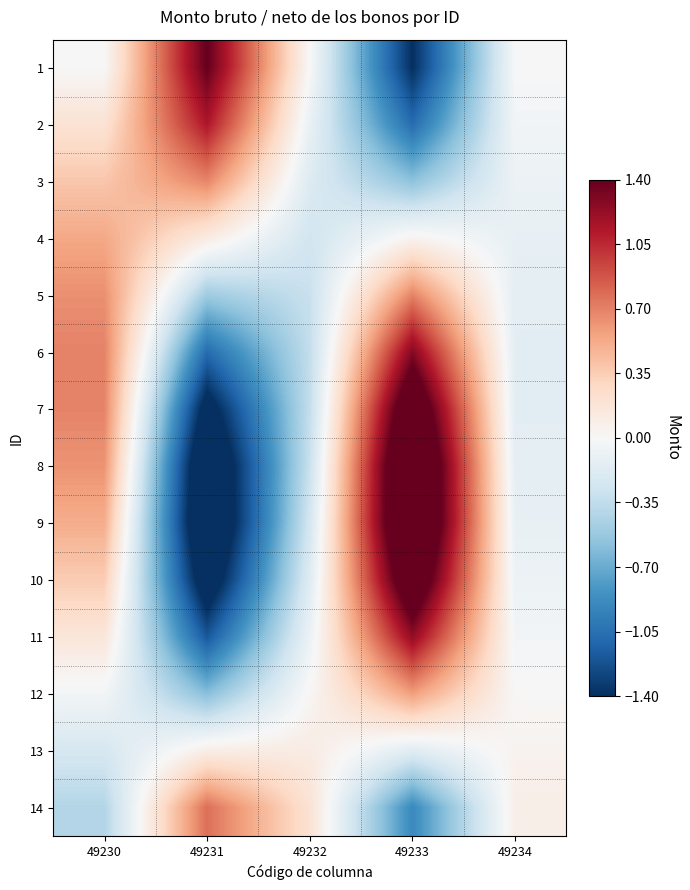

Reading left to right, extract all data points from this chart.

1: 49230=0.0	49231=1.4	49232=0.0	49233=-1.4	49234=-0.0
2: 49230=0.2	49231=1.1	49232=-0.1	49233=-1.1	49234=-0.0
3: 49230=0.4	49231=0.7	49232=-0.2	49233=-0.6	49234=-0.1
4: 49230=0.5	49231=0.1	49232=-0.3	49233=0.0	49234=-0.1
5: 49230=0.6	49231=-0.5	49232=-0.3	49233=0.7	49234=-0.1
6: 49230=0.7	49231=-1.1	49232=-0.3	49233=1.3	49234=-0.1
7: 49230=0.7	49231=-1.5	49232=-0.3	49233=1.7	49234=-0.1
8: 49230=0.6	49231=-1.8	49232=-0.3	49233=2.0	49234=-0.1
9: 49230=0.5	49231=-1.8	49232=-0.3	49233=2.0	49234=-0.1
10: 49230=0.4	49231=-1.6	49232=-0.2	49233=1.7	49234=-0.1
11: 49230=0.2	49231=-1.2	49232=-0.1	49233=1.2	49234=-0.0
12: 49230=-0.0	49231=-0.6	49232=0.0	49233=0.6	49234=0.0
13: 49230=-0.2	49231=0.1	49232=0.1	49233=-0.2	49234=0.0
14: 49230=-0.4	49231=0.8	49232=0.2	49233=-0.9	49234=0.1